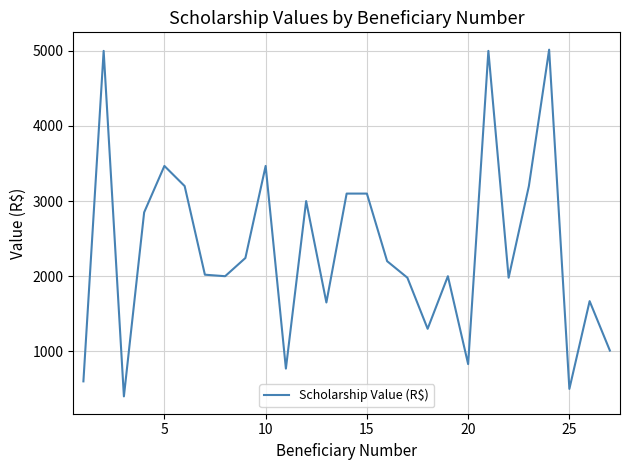

What is the minimum value shown in the chart?

400.0